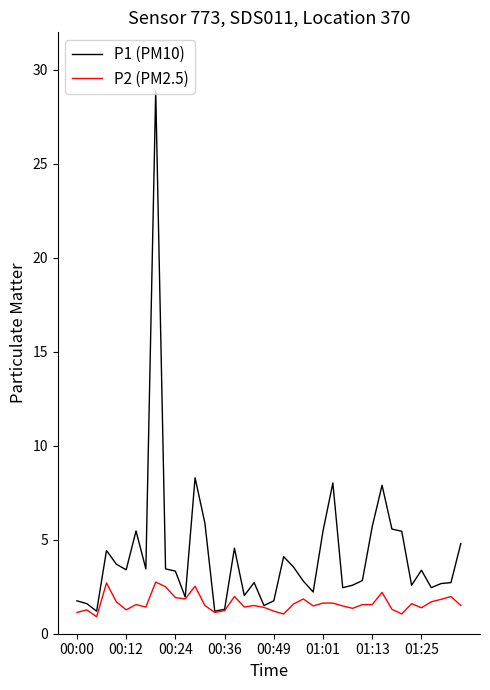

List the series in order of their overall mean, lowest first.

P2 (PM2.5), P1 (PM10)